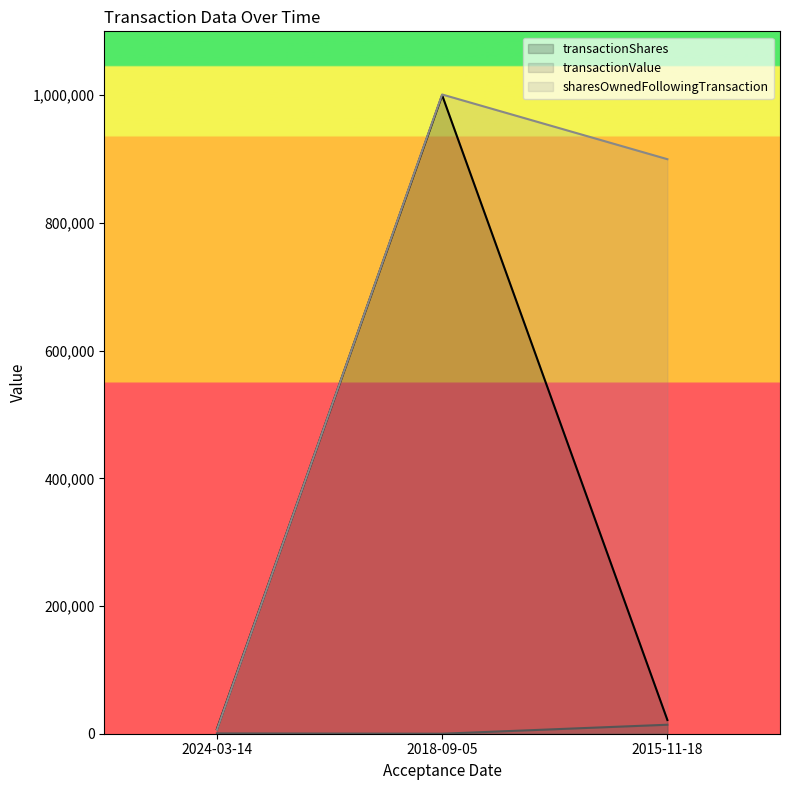

What is the sum of the transactionShares values at 2018-09-05 and 2024-03-14?

1007243